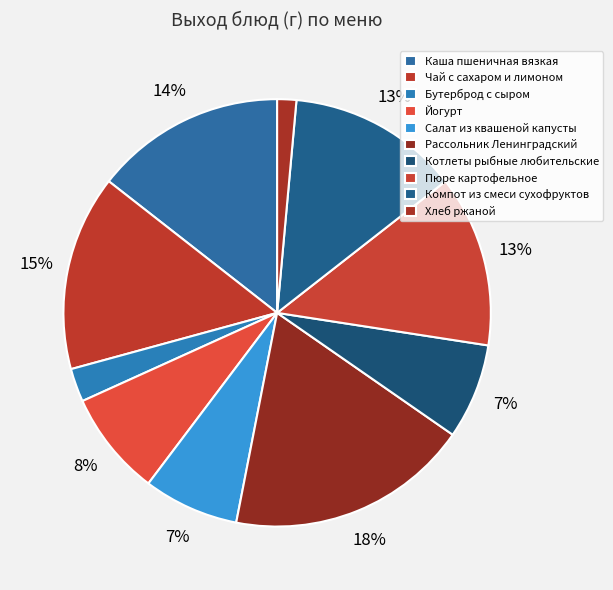

Which slice is the largest?

Рассольник Ленинградский